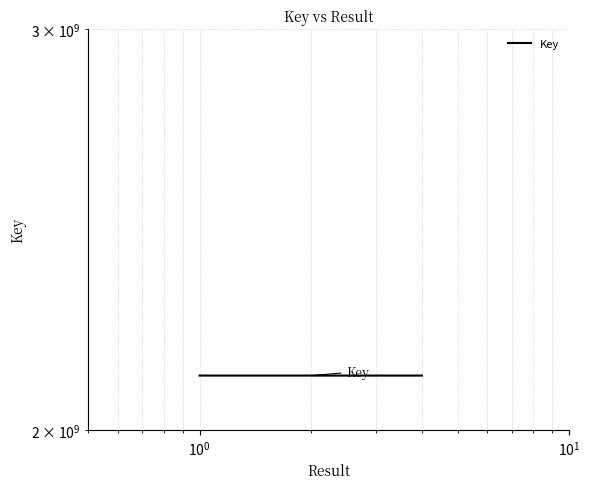

Which label corresponds to the smallest value in the chart?

$\mathdefault{10^{0}}$